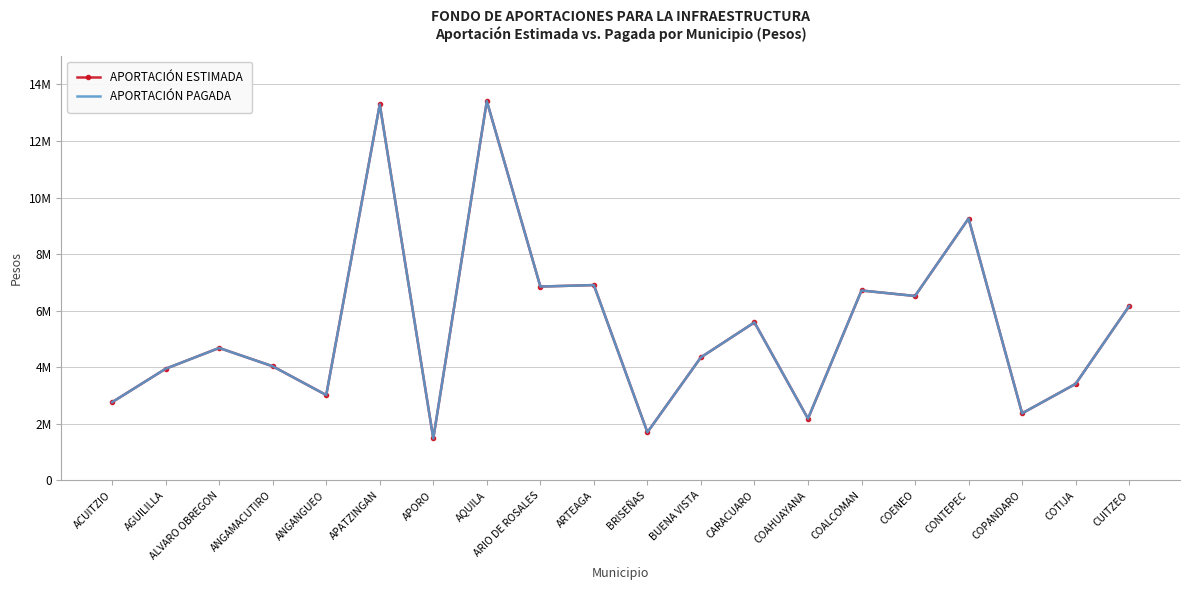

How many interior local peaks does the APORTACIÓN PAGADA series have?

7